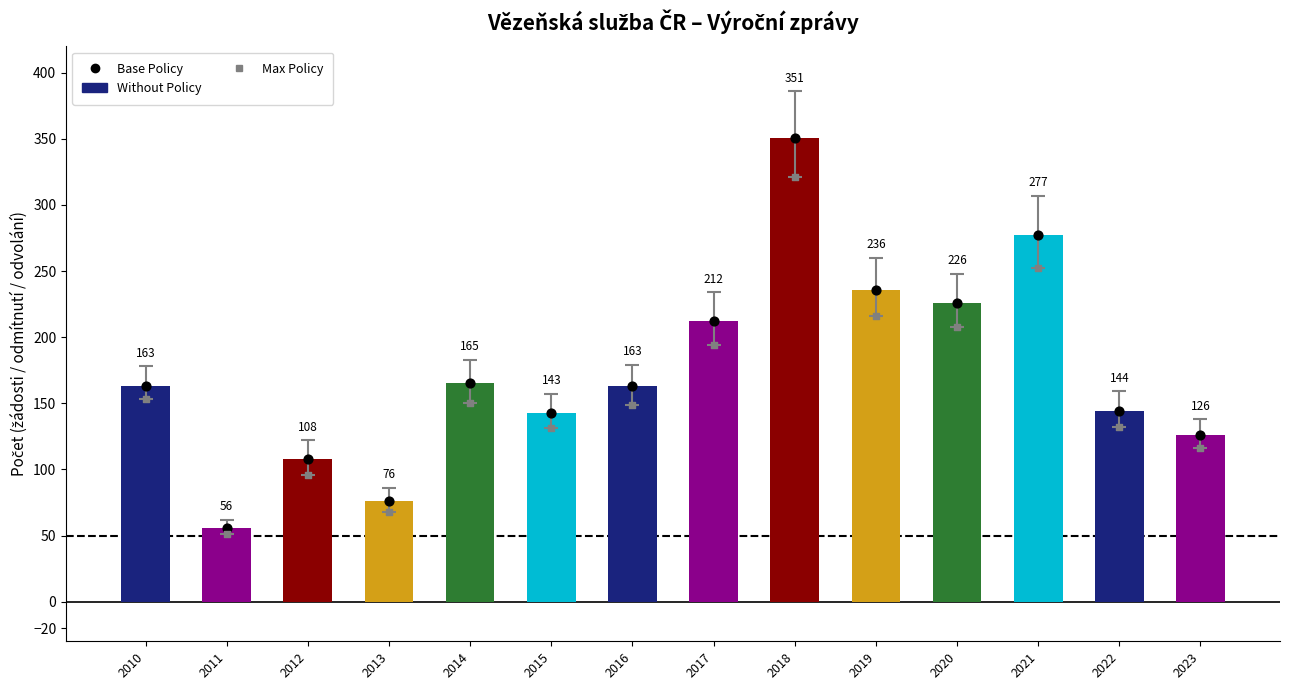

Which series has the largest total across all categories?

Počet podaných žádostí o informace